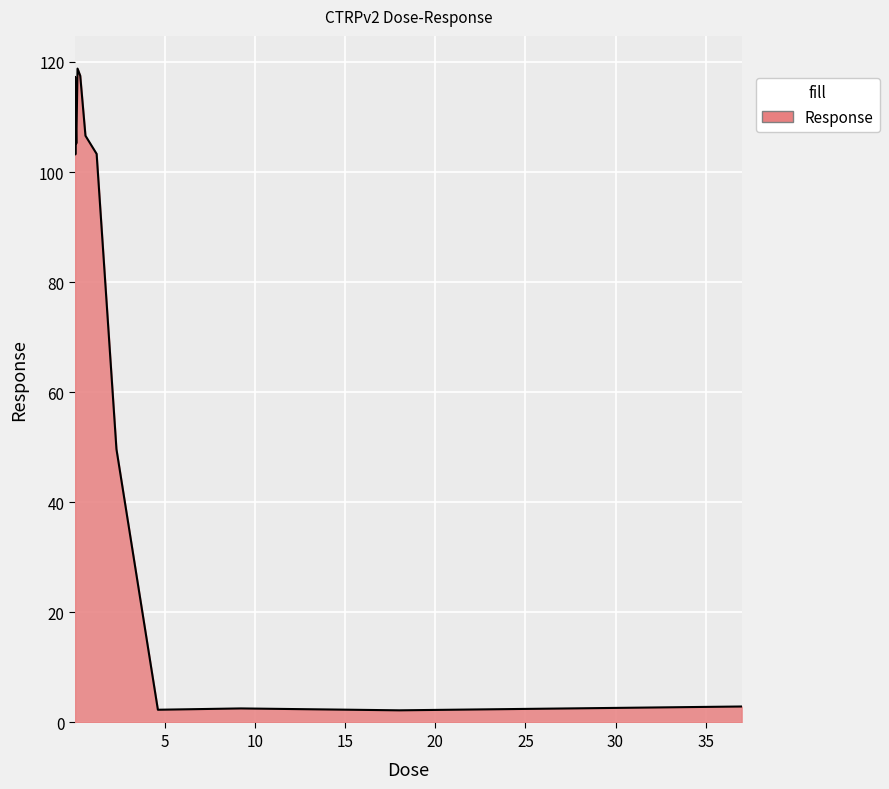

What is the difference between the maximum and minimum values?

116.6